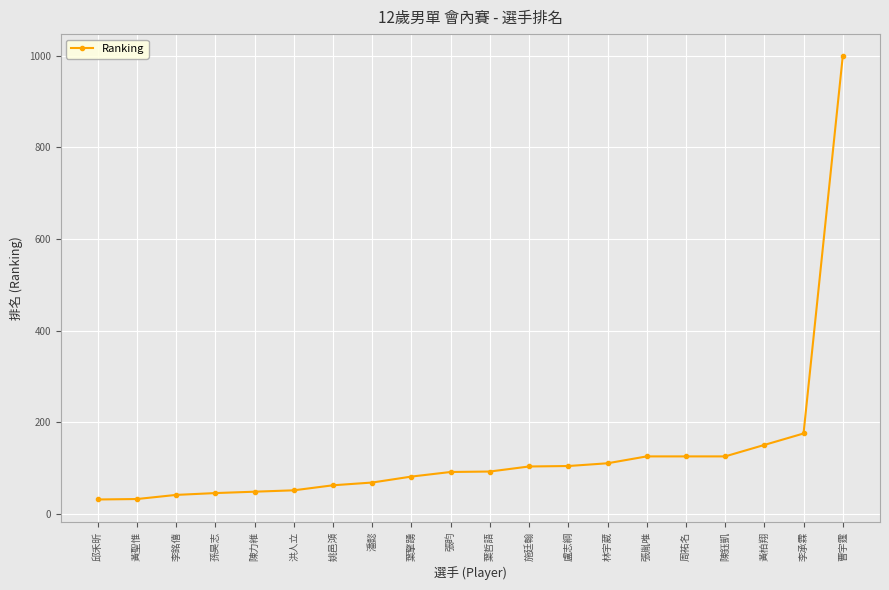

What is the difference between the maximum and minimum values?

967